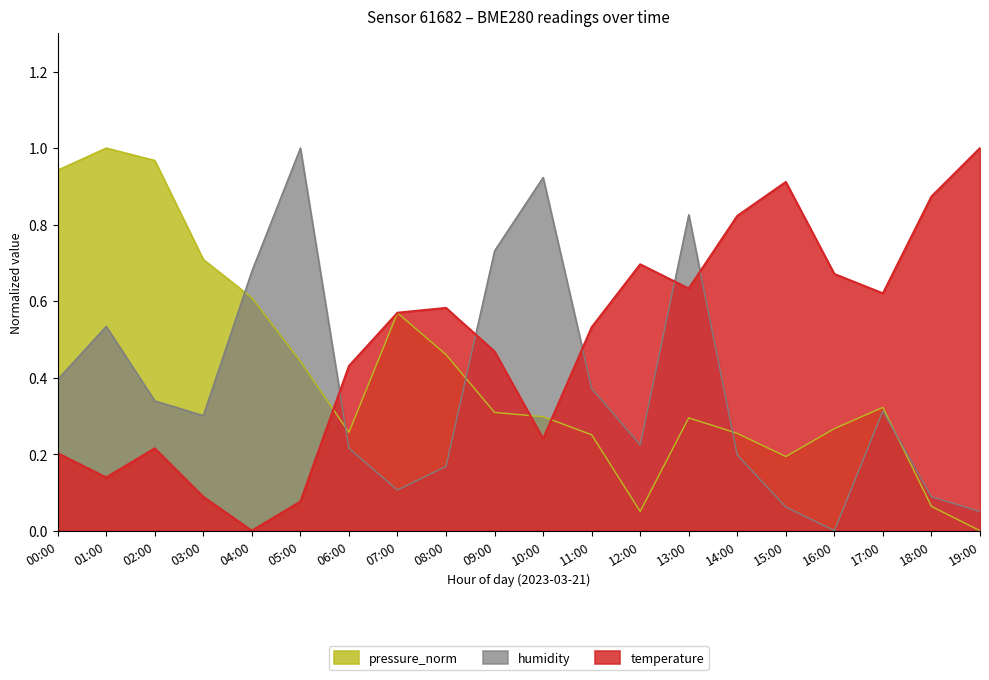

What position from the left is 02:00?

3